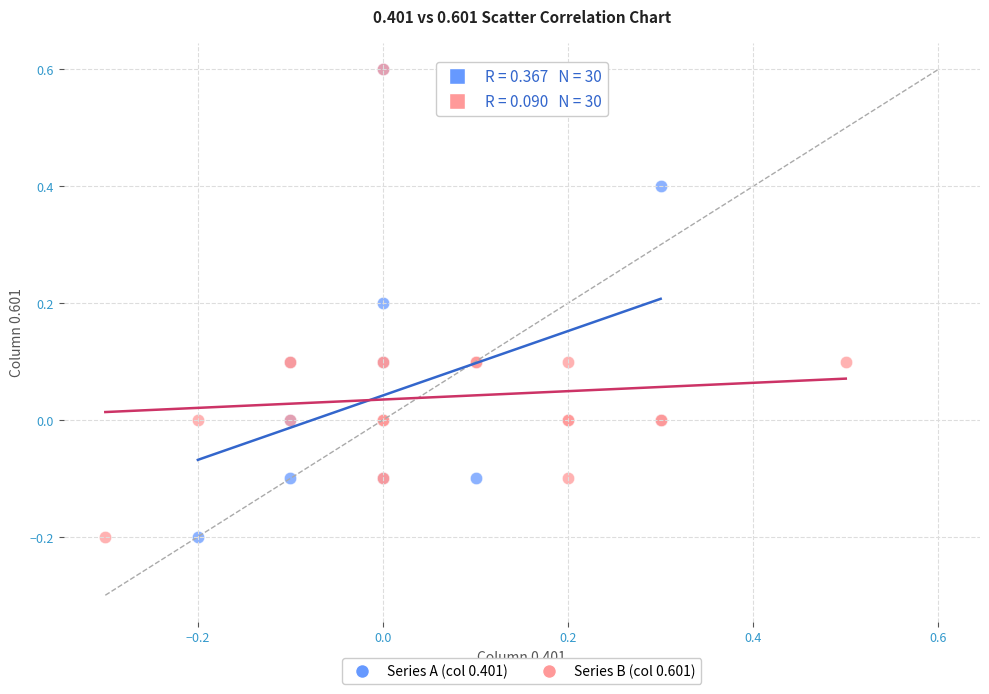

What are all the series names shown in the legend?

Series A (col 0.401), Series B (col 0.601)